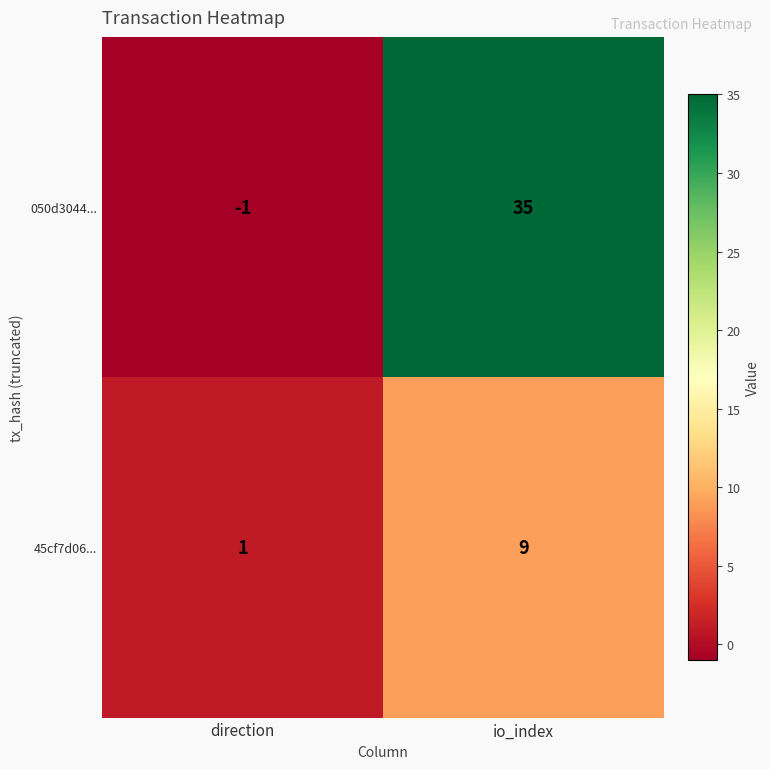

What is the spread (max minus min) of values at io_index?

26